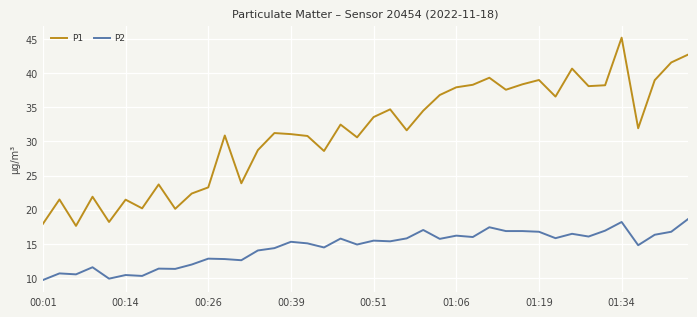

True or false: P2 and P1 intersect in this chart.

False